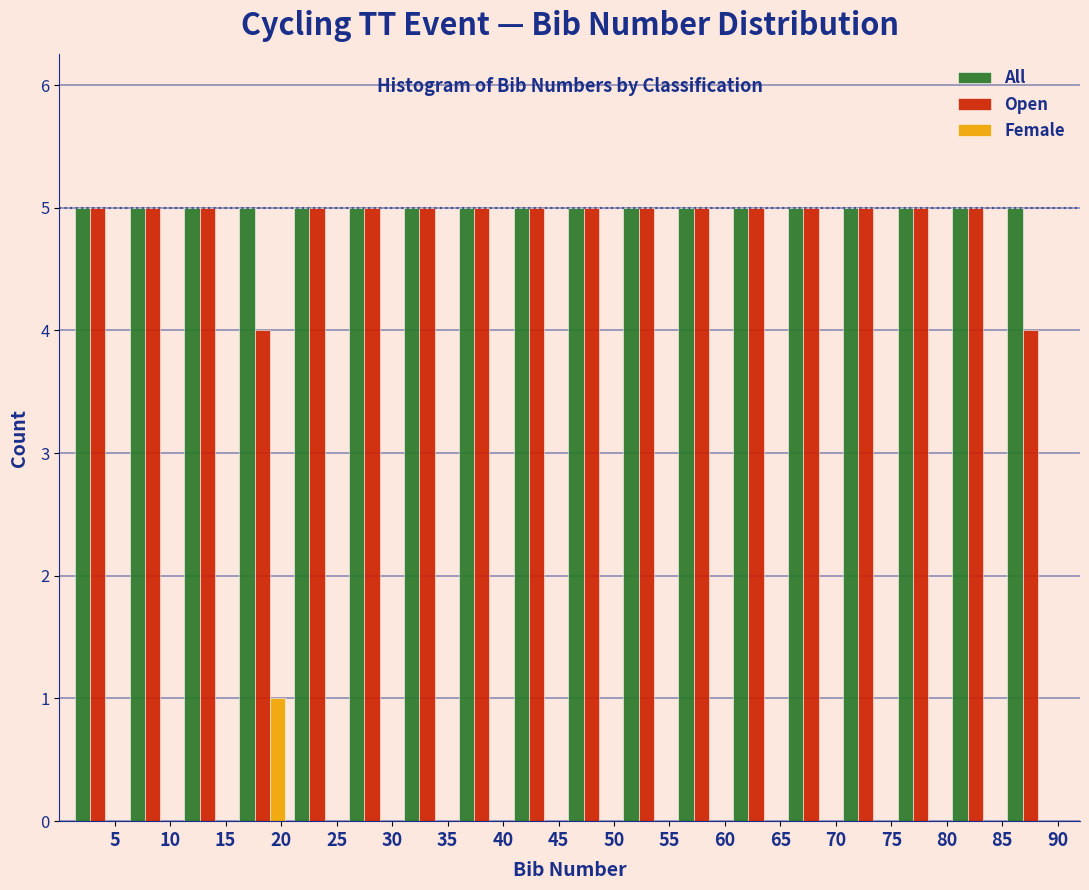

Reading left to right, transcribe this chart: for each range on the x-axis, give the height of each series' bar. Neither the bar edges nor the heights are printed on the chart, so give them approximately, as read against the axes.

1.0 to 6.0: All=5	Open=5	Female=0
6.0 to 11.0: All=5	Open=5	Female=0
11.0 to 16.0: All=5	Open=5	Female=0
16.0 to 21.0: All=5	Open=4	Female=1
21.0 to 25.5: All=5	Open=5	Female=0
25.5 to 30.5: All=5	Open=5	Female=0
30.5 to 35.5: All=5	Open=5	Female=0
35.5 to 40.5: All=5	Open=5	Female=0
40.5 to 45.5: All=5	Open=5	Female=0
45.5 to 50.5: All=5	Open=5	Female=0
50.5 to 55.5: All=5	Open=5	Female=0
55.5 to 60.5: All=5	Open=5	Female=0
60.5 to 65.5: All=5	Open=5	Female=0
65.5 to 70.0: All=5	Open=5	Female=0
70.0 to 75.0: All=5	Open=5	Female=0
75.0 to 80.0: All=5	Open=5	Female=0
80.0 to 85.0: All=5	Open=5	Female=0
85.0 to 90.0: All=5	Open=4	Female=0